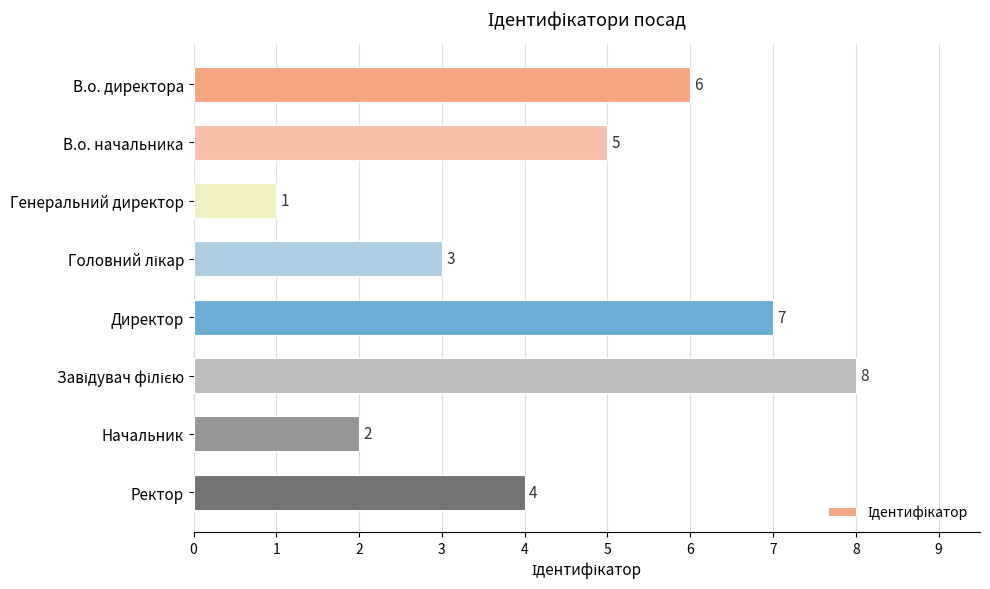

How many distinct data groups are displayed?

1